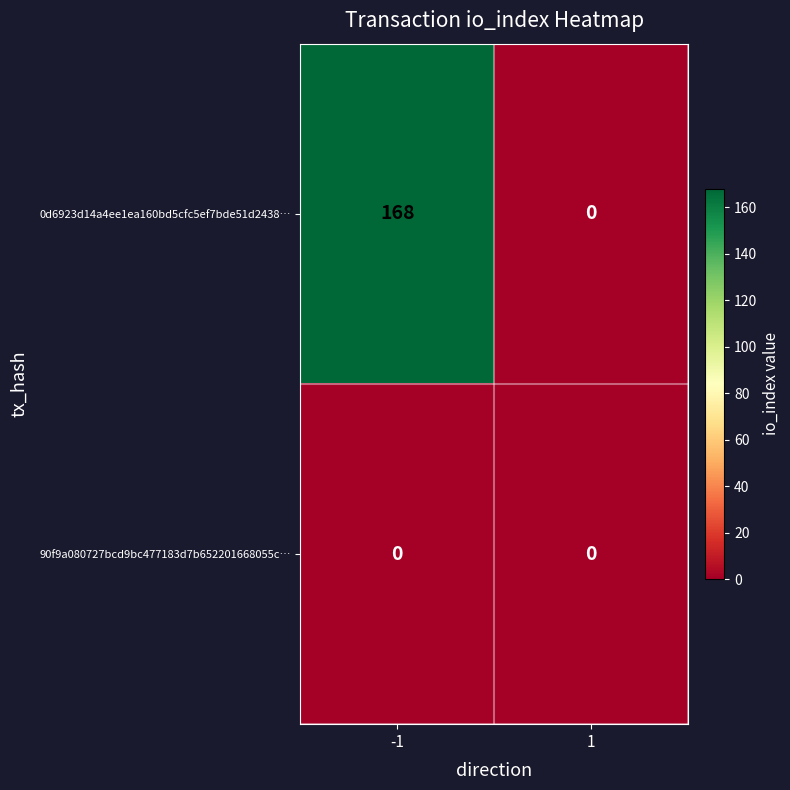

Which series has the largest total across all categories?

0d6923d14a4ee1ea160bd5cfc5ef7bde51d2438